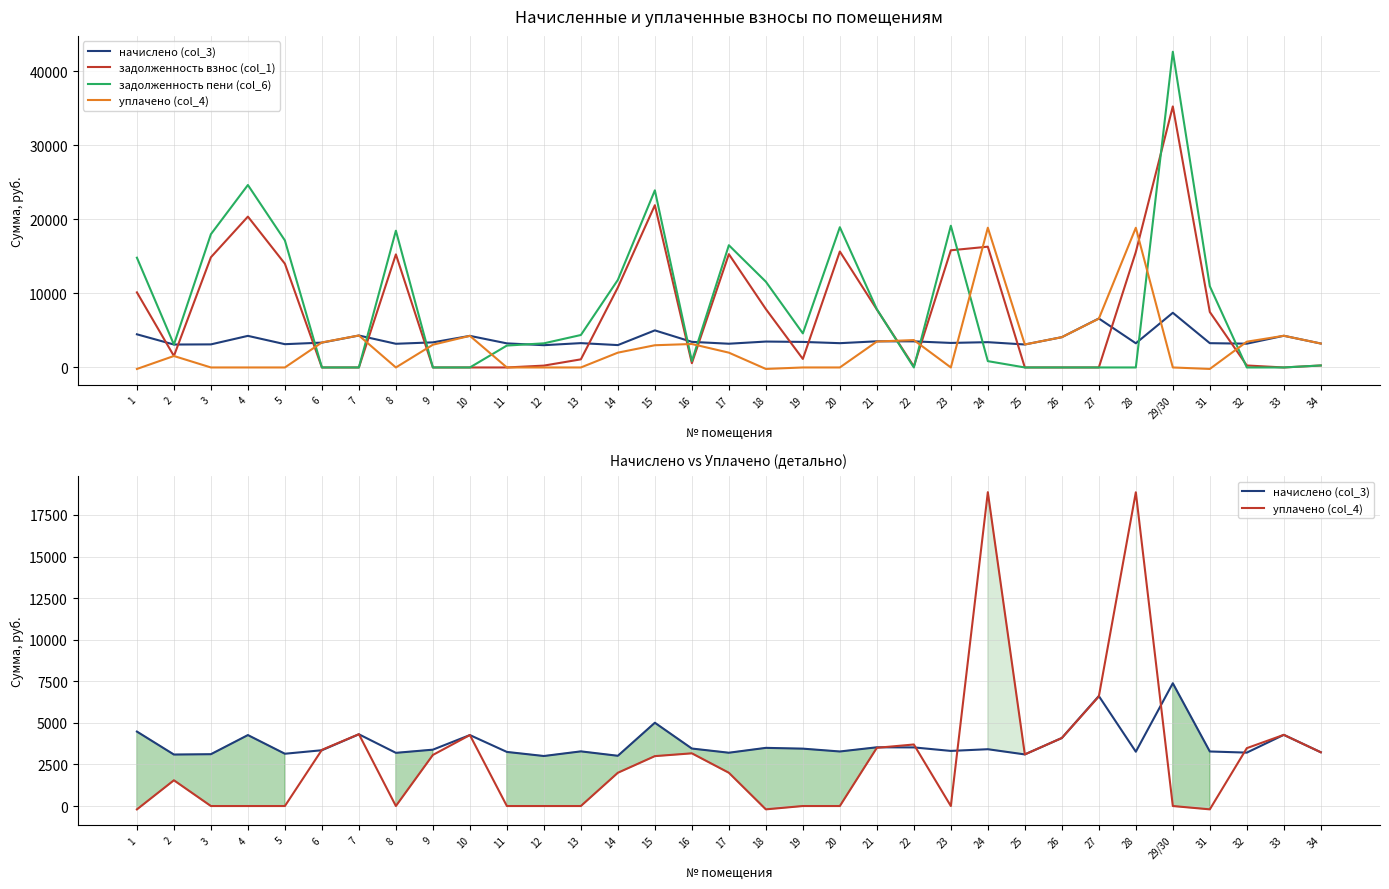

List the series in order of their peak value, highest first.

задолженность пени (col_6), задолженность взнос (col_1), уплачено (col_4), начислено (col_3)